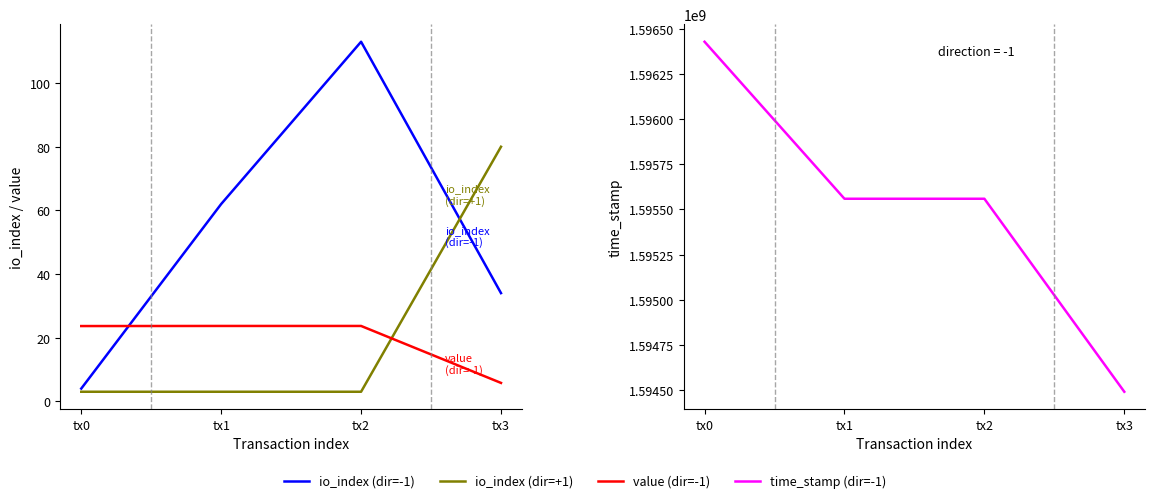

What are all the series names shown in the legend?

io_index (dir=-1), io_index (dir=+1), value (dir=-1), time_stamp (dir=-1)